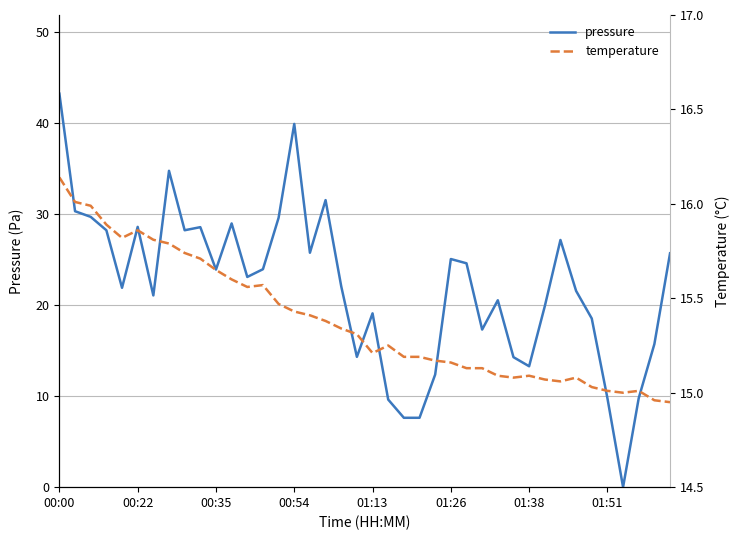

List the series in order of their overall mean, lowest first.

temperature, pressure